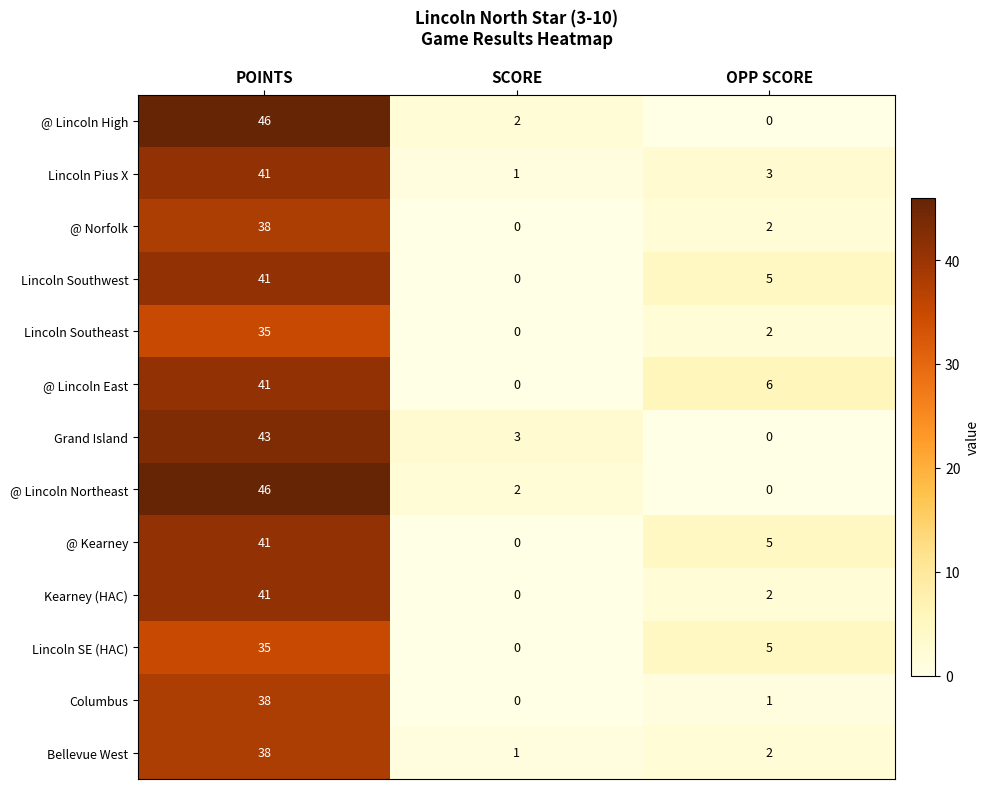

What is the spread (max minus min) of values at OPP SCORE?

6